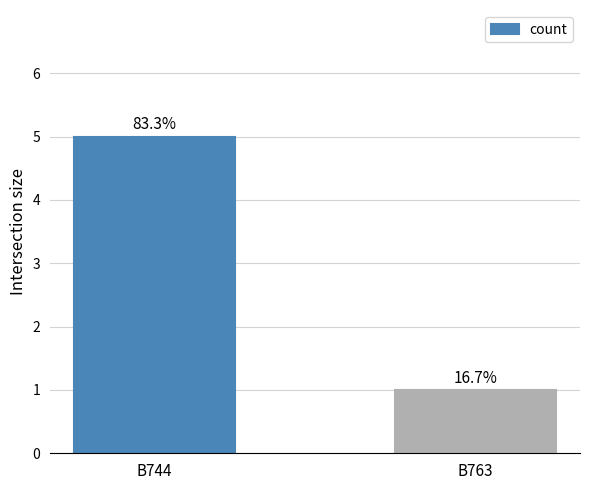

Rank the categories by value from lowest to highest.

B763, B744